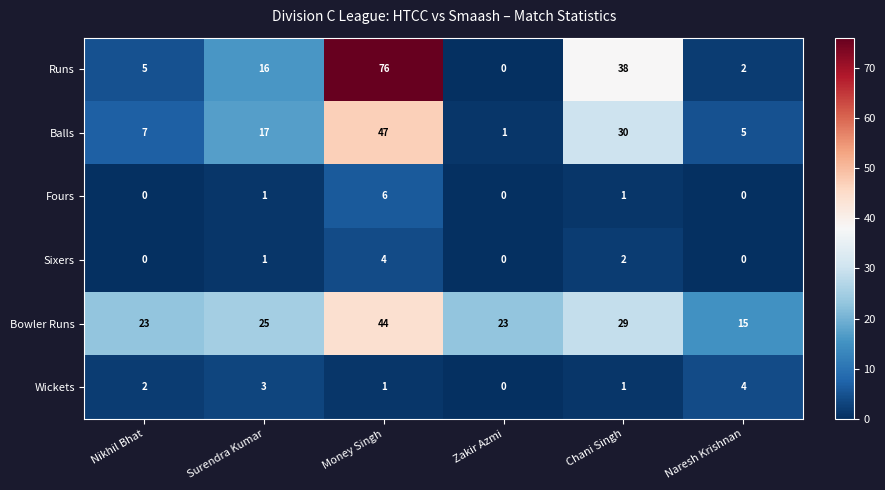

At which category does the chart reach its peak across all series?

Money Singh